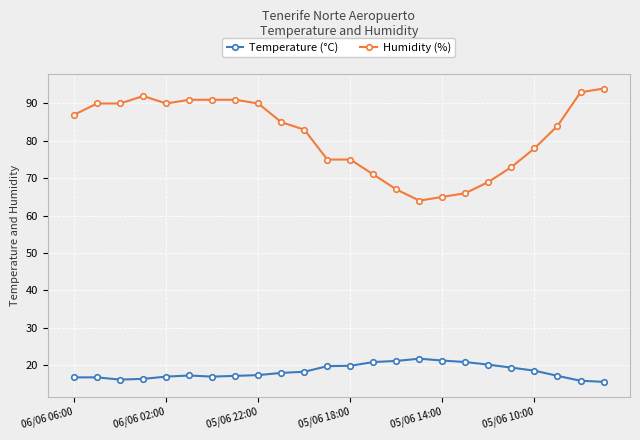

What is the difference between the maximum and second lowest values in the Humidity (%) series?

29.0